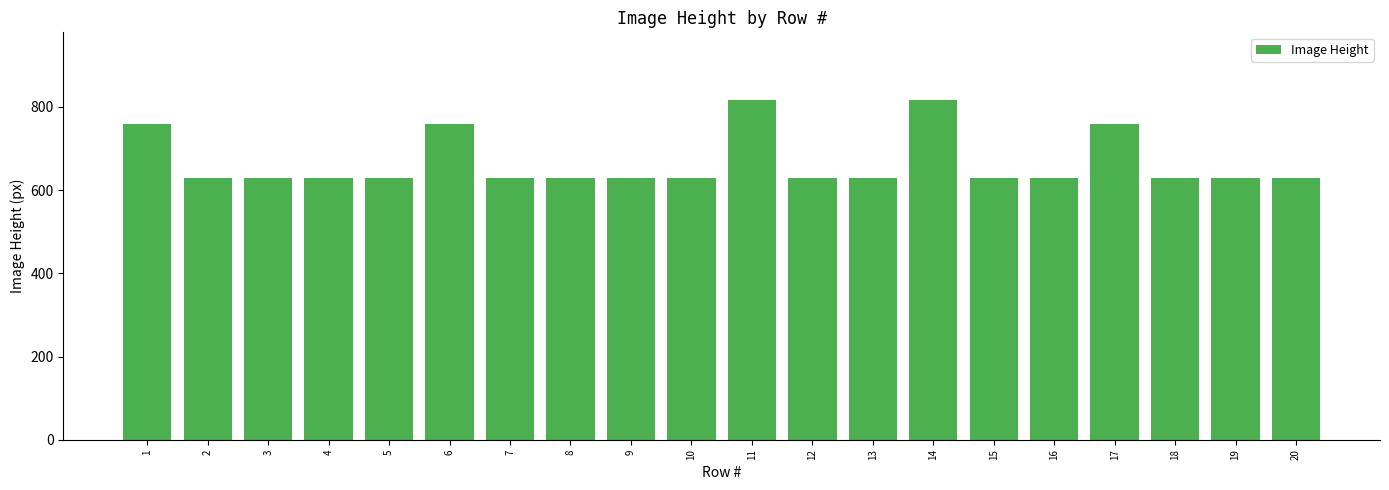

What is the difference between the maximum and second lowest values?

186